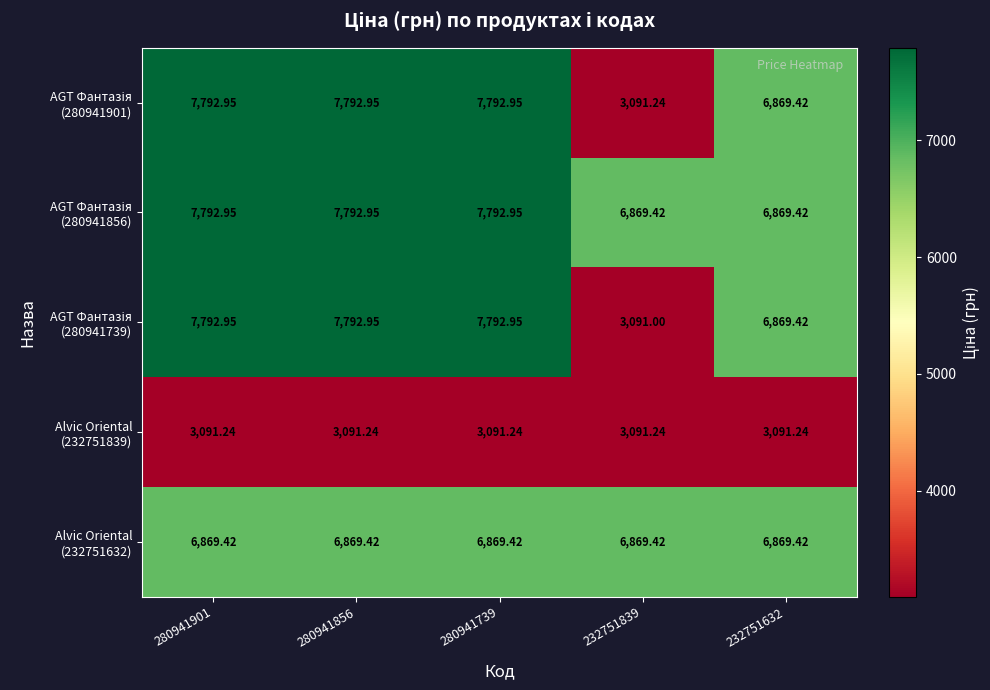

What is the minimum value shown in the chart?

3091.0